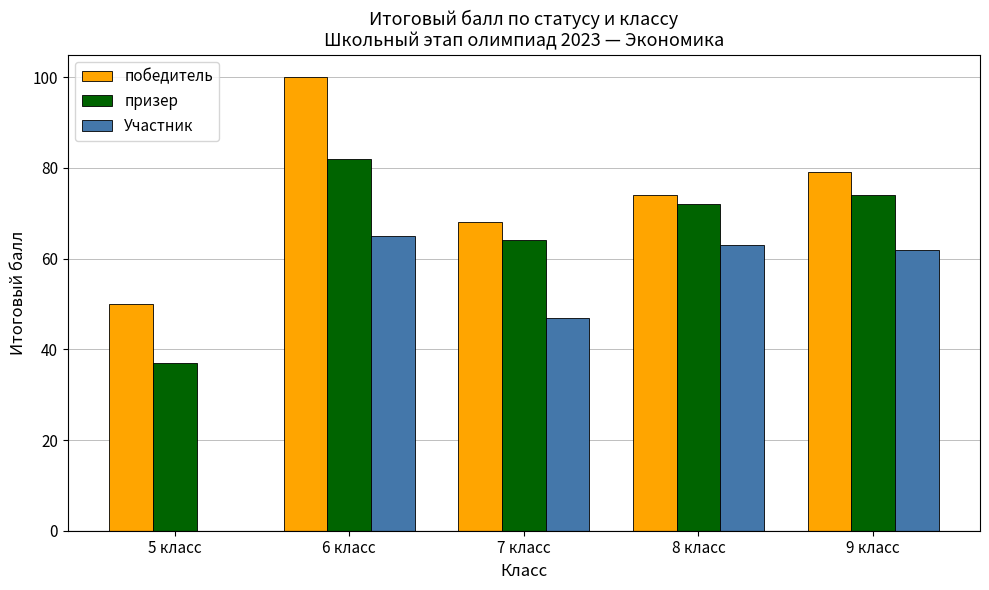

At which category is the sum across all series the highest?

6 класс